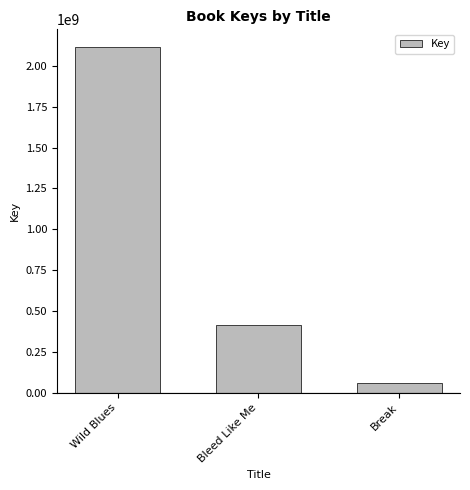

List the labels in order of value, smallest first.

Break, Bleed Like Me, Wild Blues